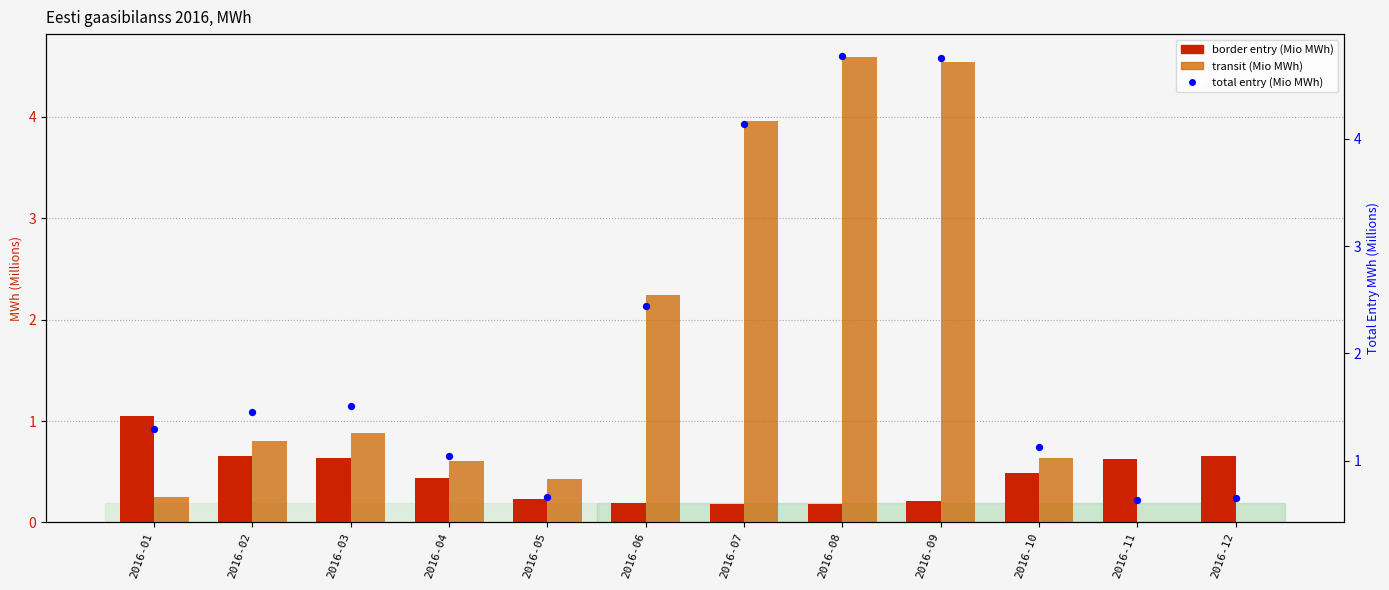

At which category is the sum across all series the highest?

2016-08